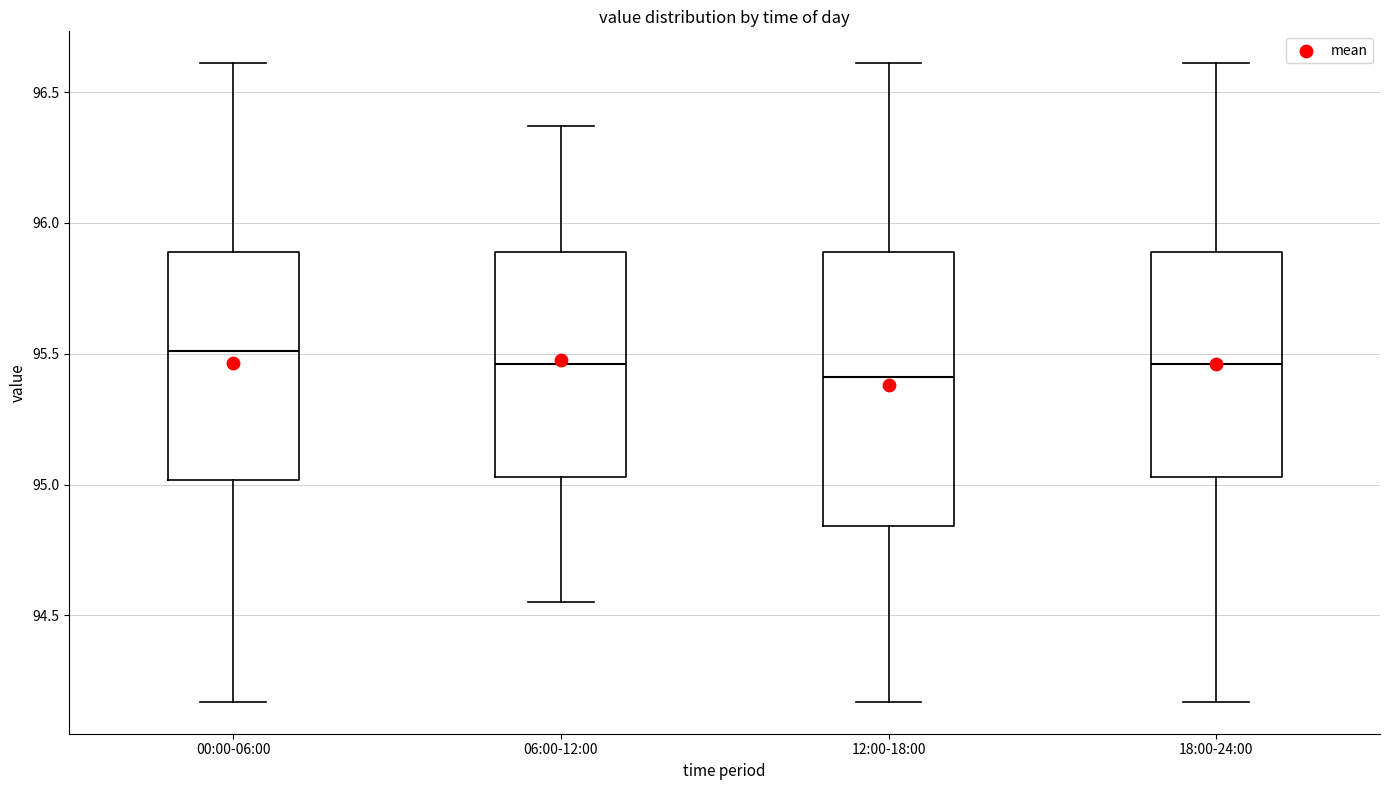

Reading left to right, read every box against the y-axis: the position of its median line, the range the box covers, and the ends of its whiskers. The values are not printed on the chart, so give them approximately, as read against the axis.

00:00-06:00: median 95.50, box 95.00 to 95.90, whiskers 94.15 to 96.60
06:00-12:00: median 95.45, box 95.05 to 95.90, whiskers 94.55 to 96.35
12:00-18:00: median 95.40, box 94.85 to 95.90, whiskers 94.15 to 96.60
18:00-24:00: median 95.45, box 95.05 to 95.90, whiskers 94.15 to 96.60